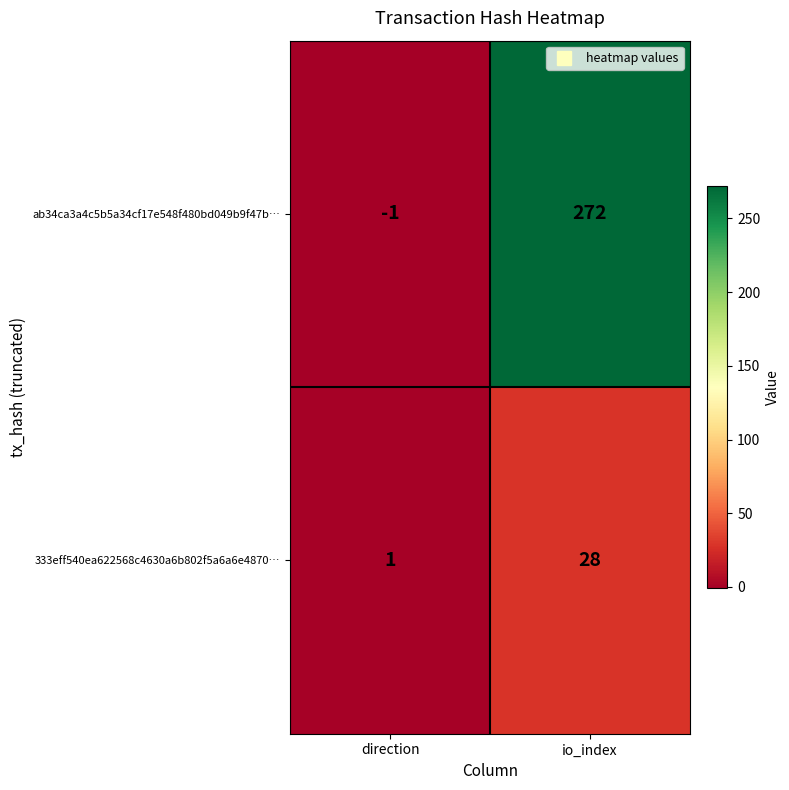

What is the total value across all series at io_index?

300